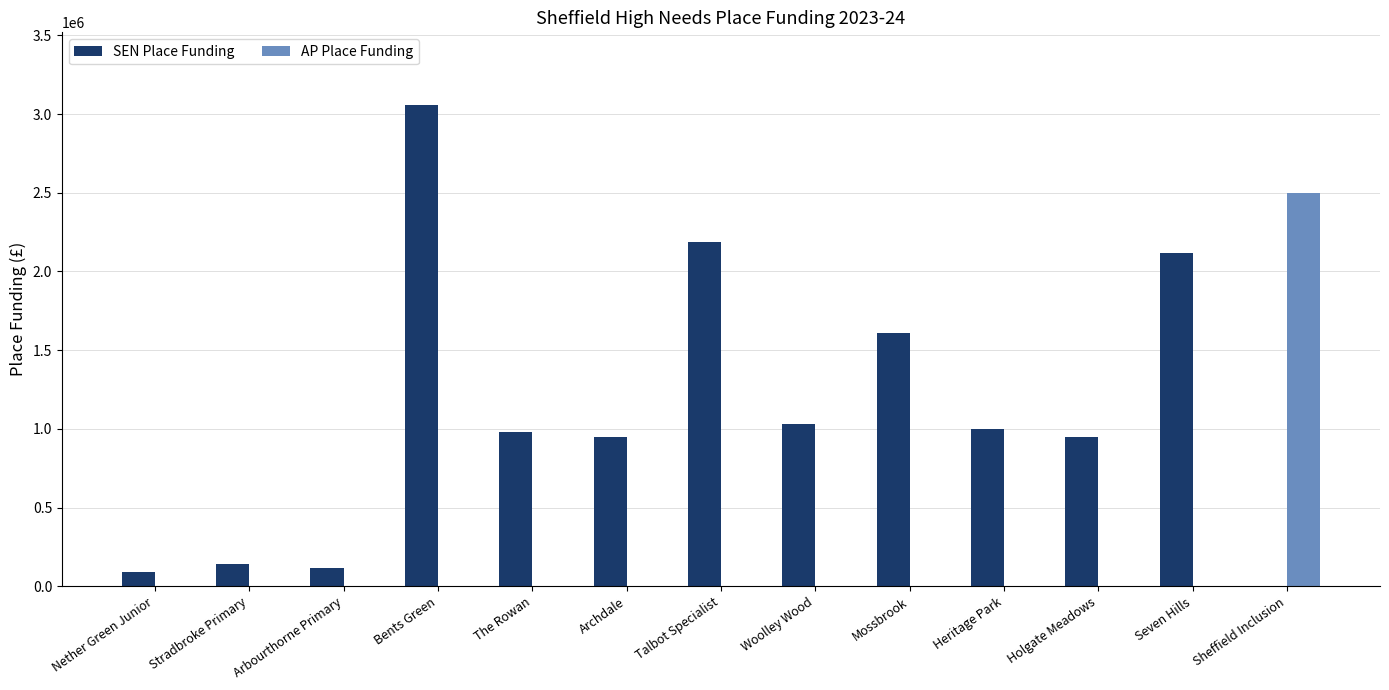

Is it true that SEN Place Funding equals 1505762 at Woolley Wood?

False